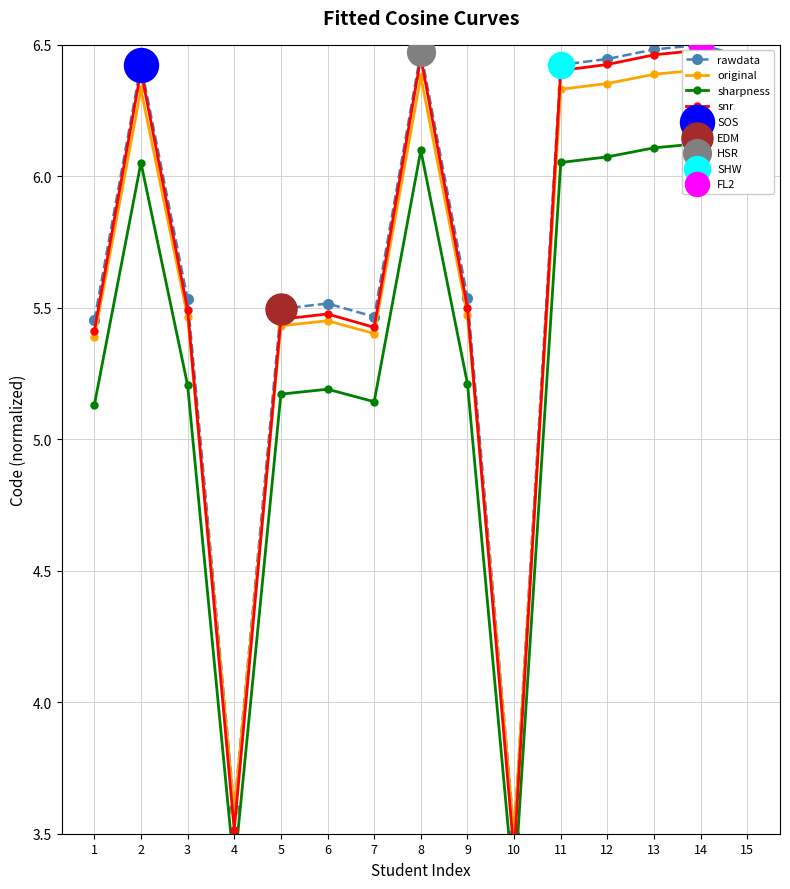

Is the value of original at 7 greater than the value of rawdata at 9?

No